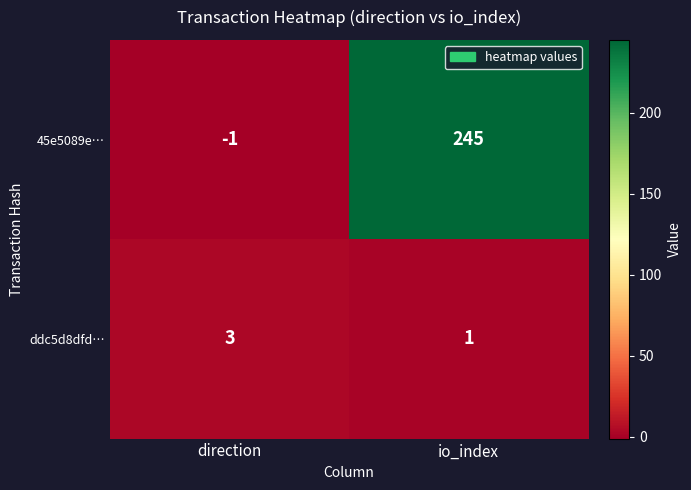

What is the spread (max minus min) of values at direction?

4